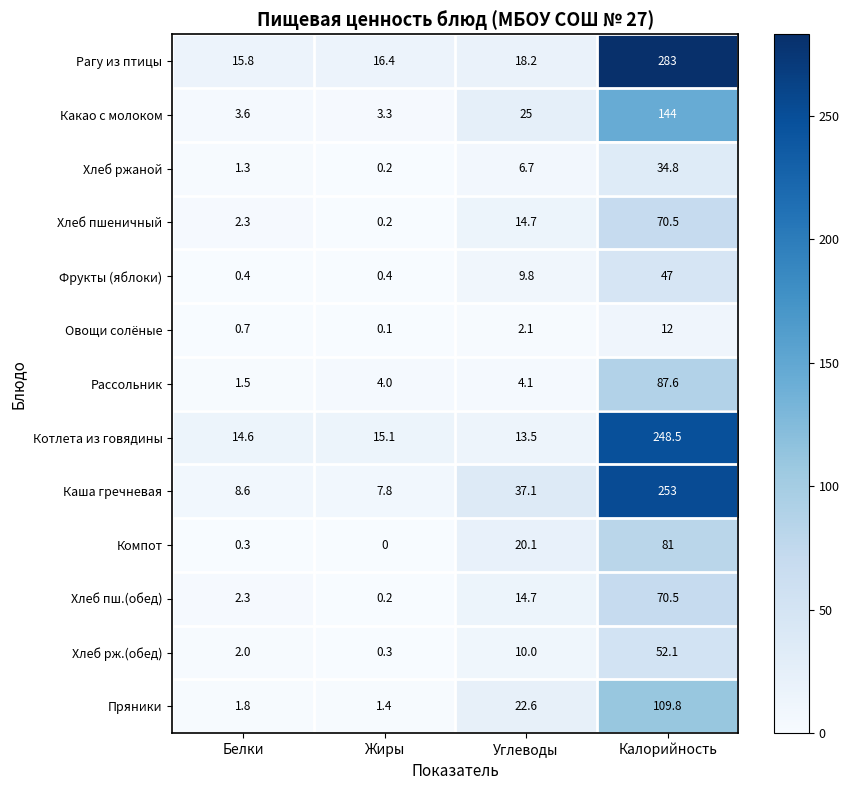

At which category does the chart reach its minimum across all series?

Жиры